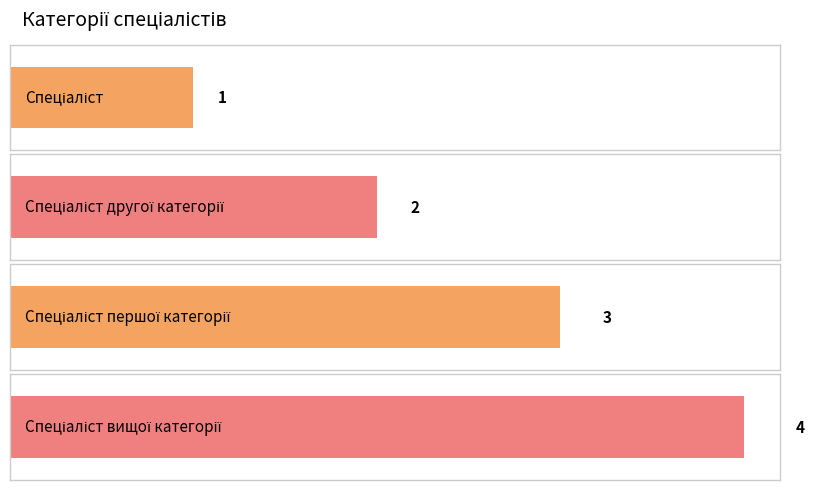

Reading left to right, what are all the values shown in this chart?

Спеціаліст=1	Спеціаліст другої категорії=2	Спеціаліст першої категорії=3	Спеціаліст вищої категорії=4